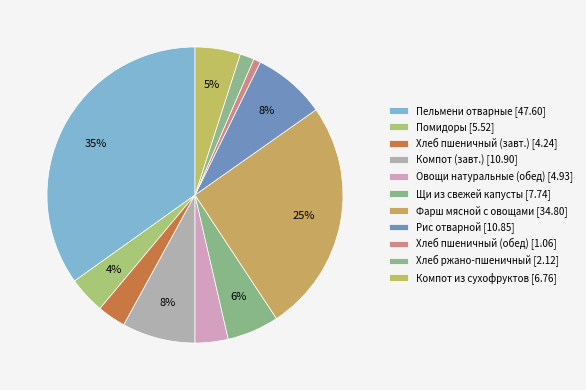

How many segments does this pie chart have?

11